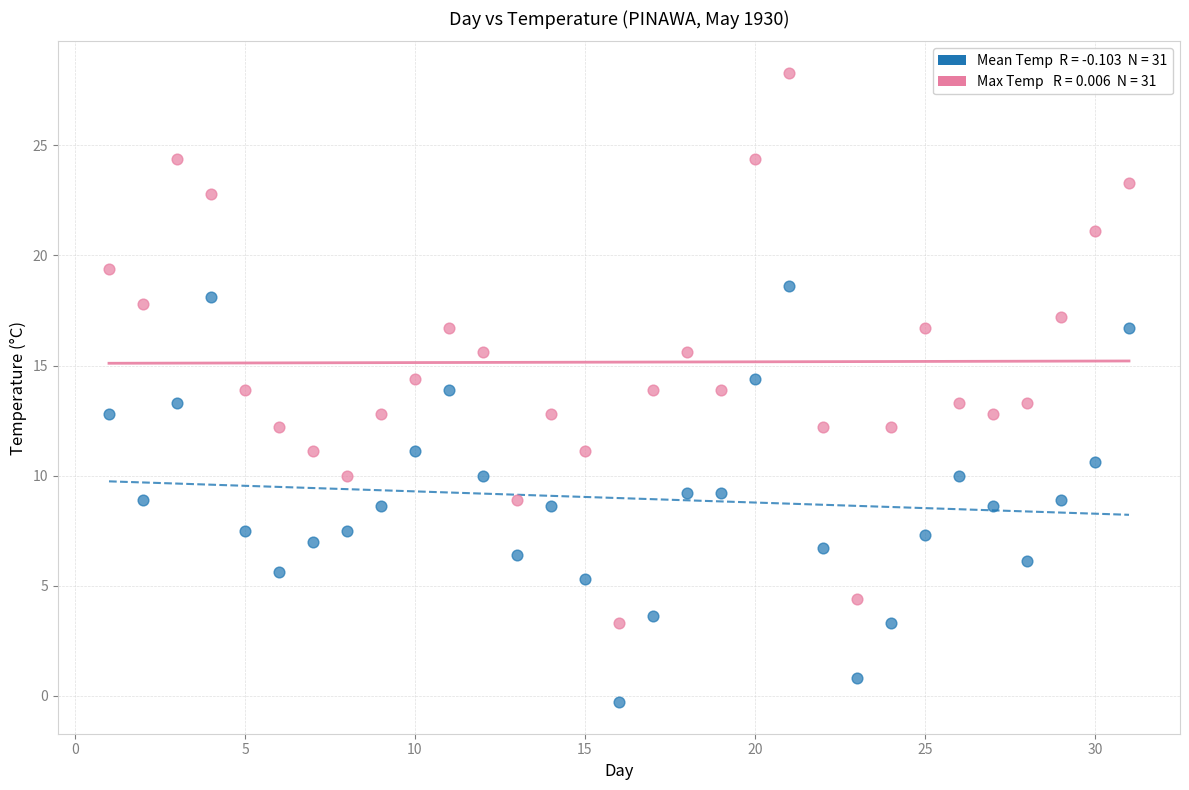

Across all data points, what is the range of Y values (max minus min)?

28.6